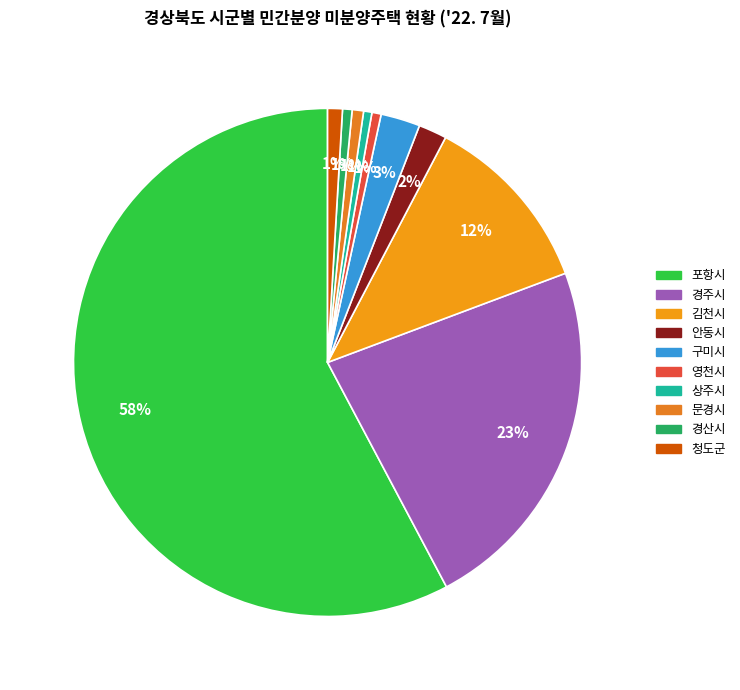

Between 상주시 and 포항시, which is larger?

포항시